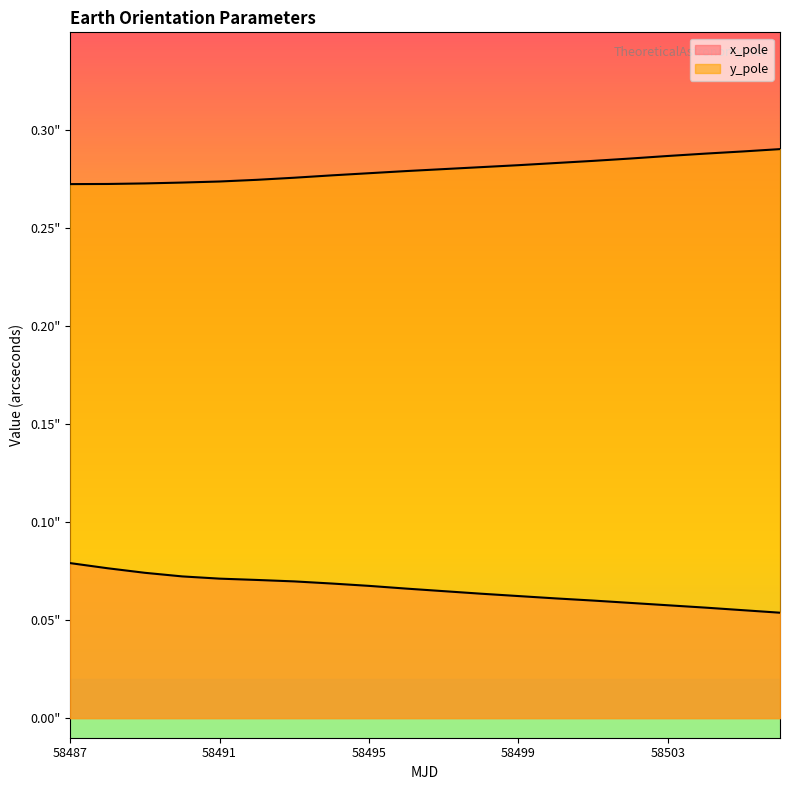

At how many categories does at least one series exceed 0?

20